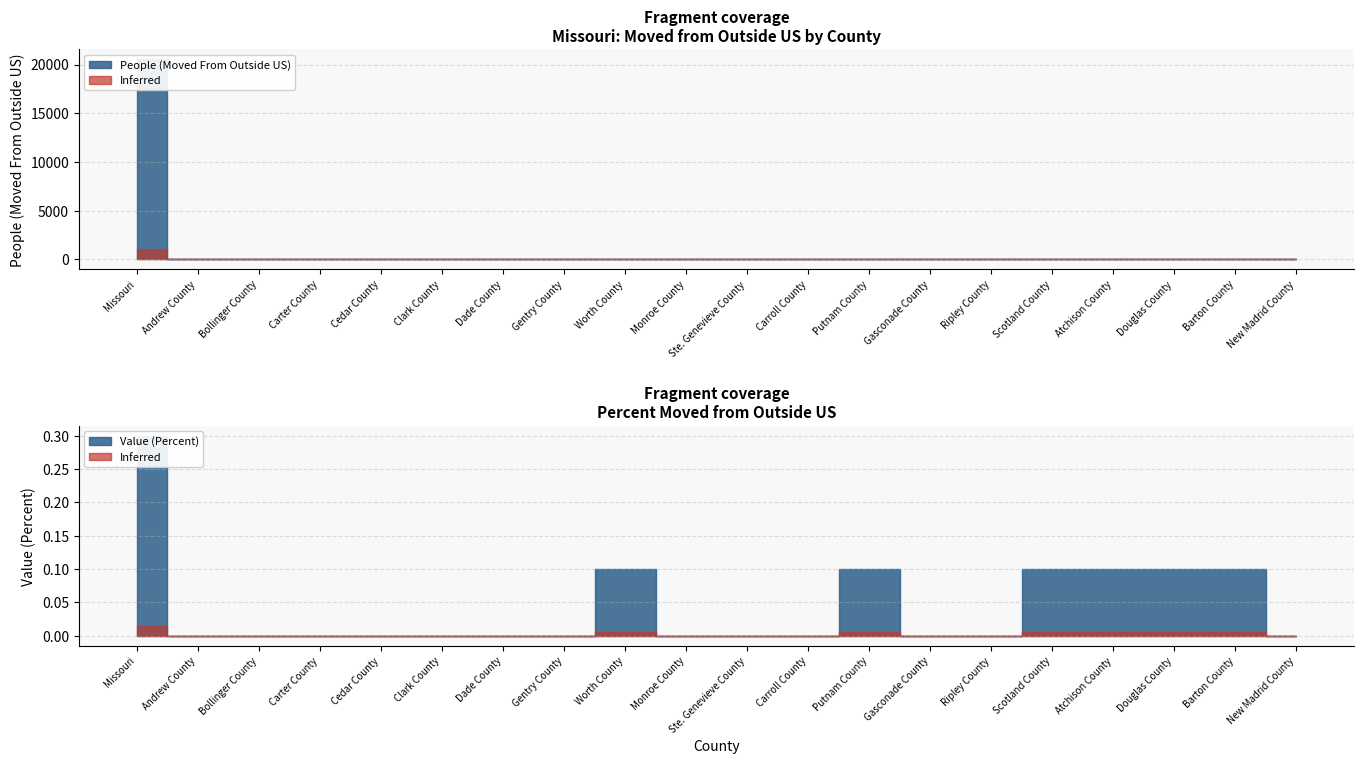

True or false: Value (Percent) and People (Moved From Outside US) cross at least once.

False